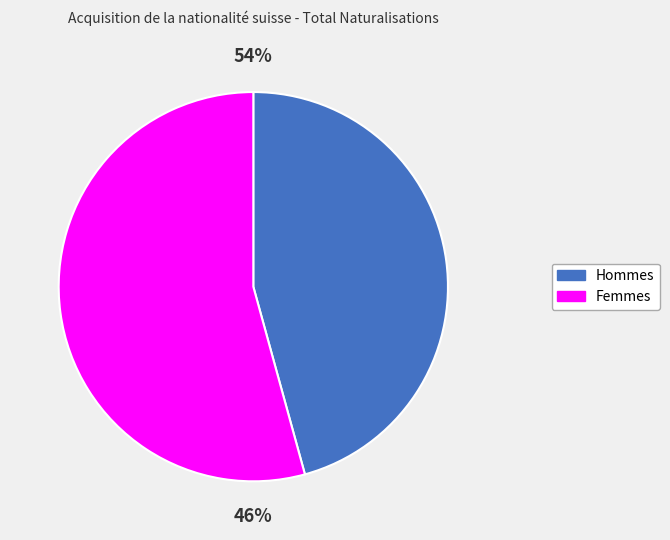

To the nearest percent, what is the average slice percentage?

50%